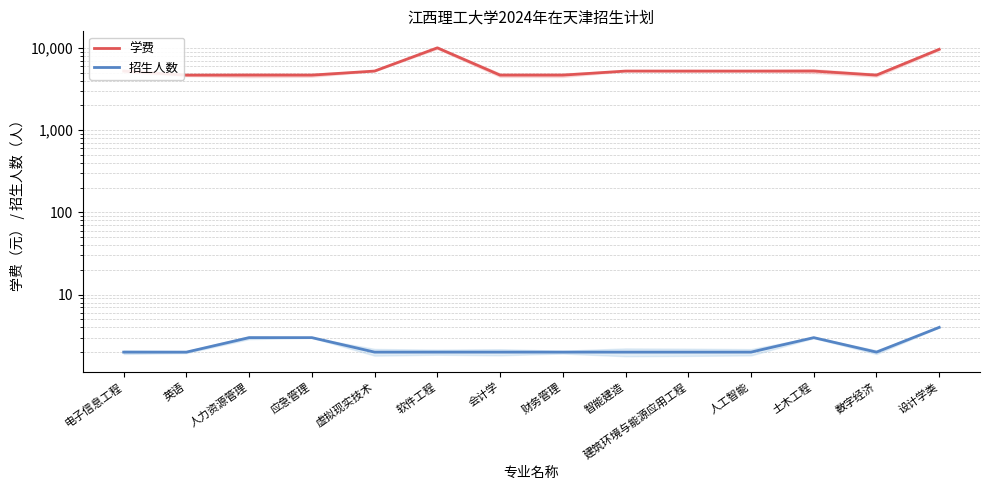

What is the total value across all series at 人工智能?

5222